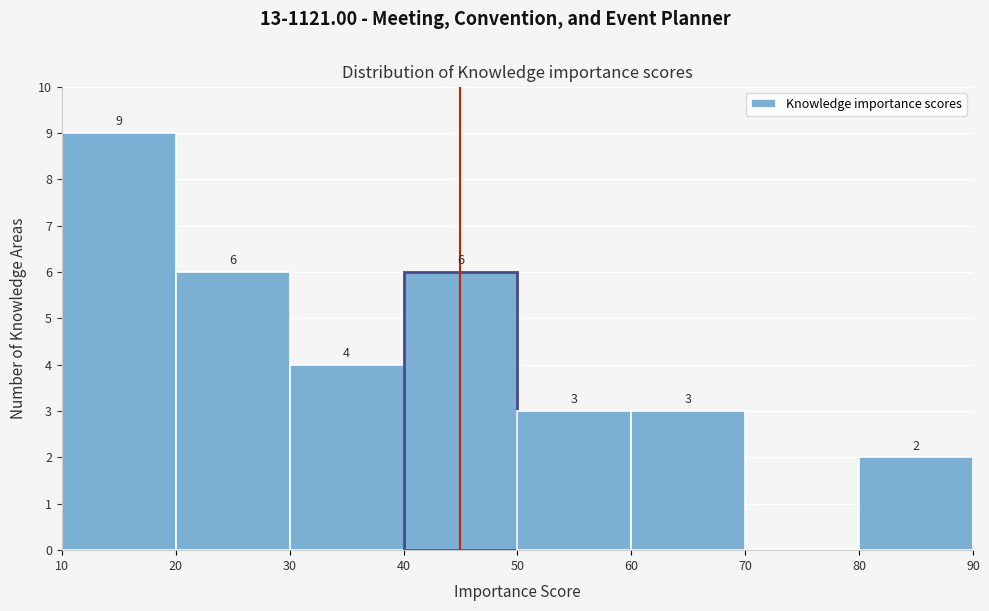

Which range on the x-axis has the tallest bar?

10 to 20